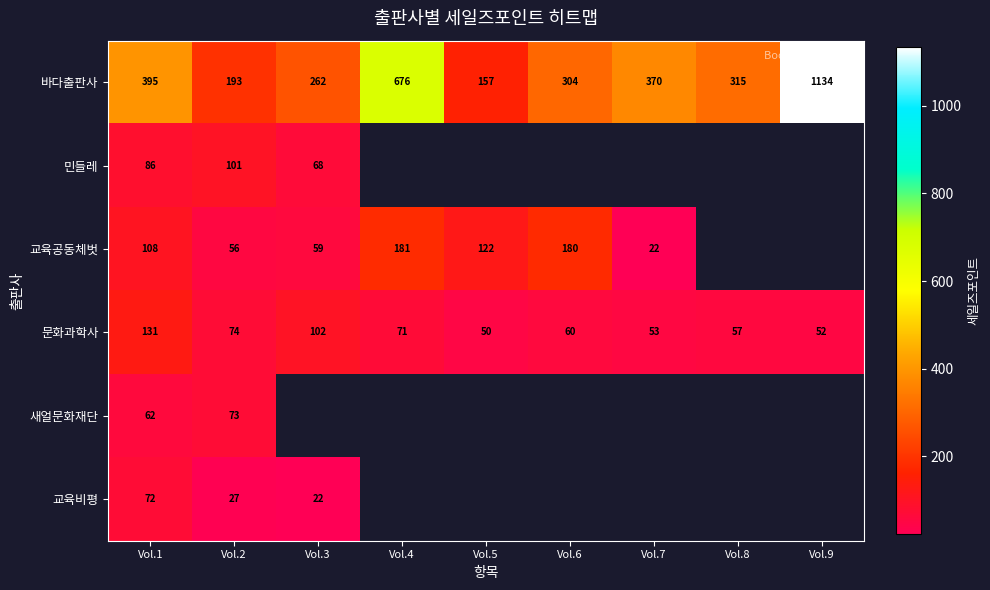

At how many categories does at least one series exceed 1050?

1